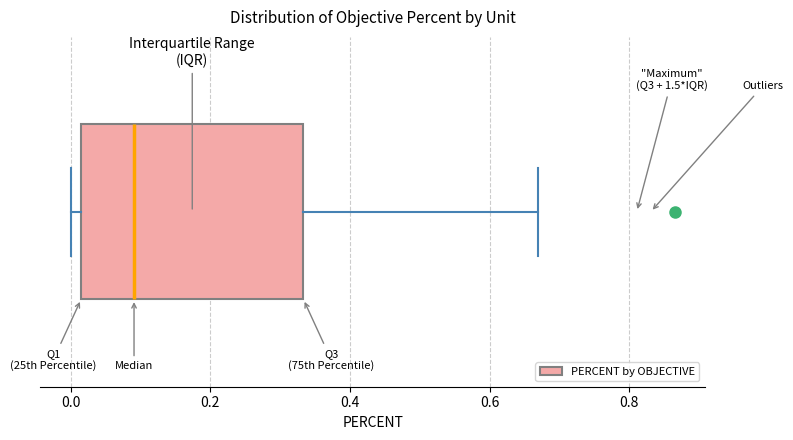

Transcribe this box plot: give where the median line is, the range the box spans, and where the two whiskers end, as read against the x-axis. The values are not printed on the chart, so give them approximately, as read against the axis.

median 0.10, box 0.02 to 0.34, whiskers 0.00 to 0.66